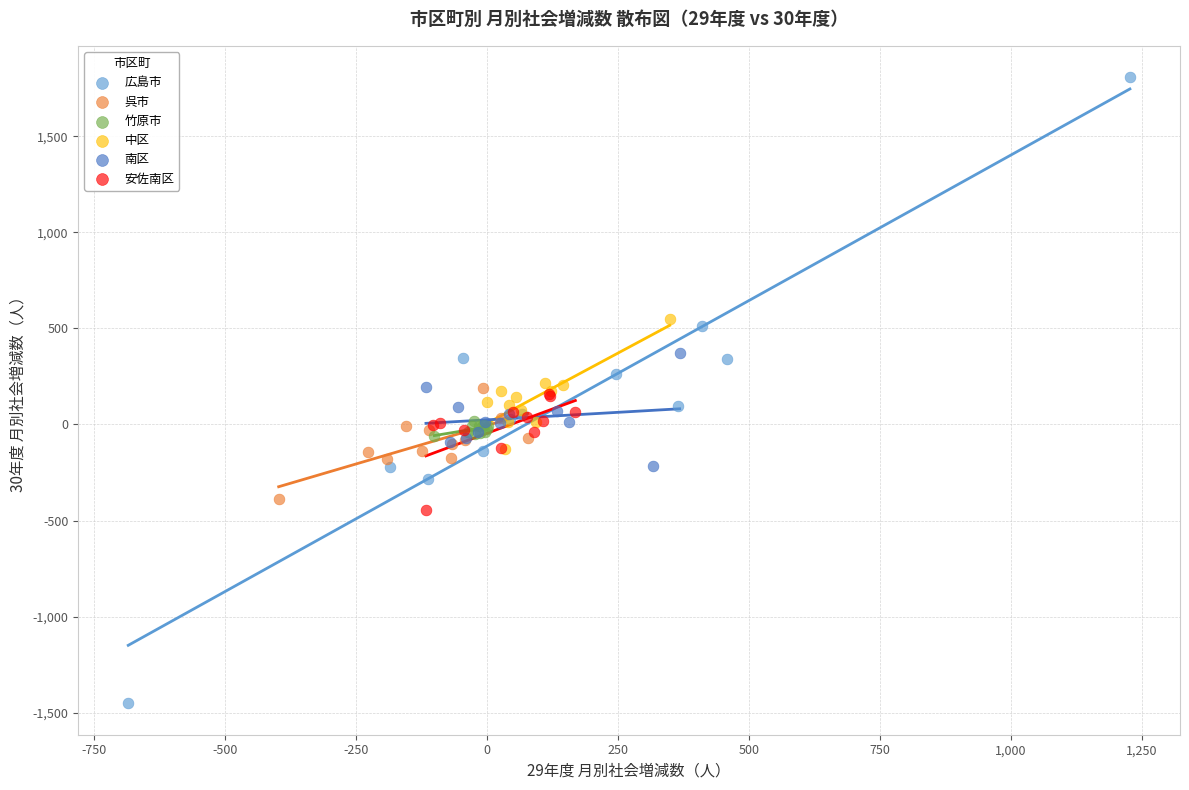

Which series contains the highest Y value?

広島市